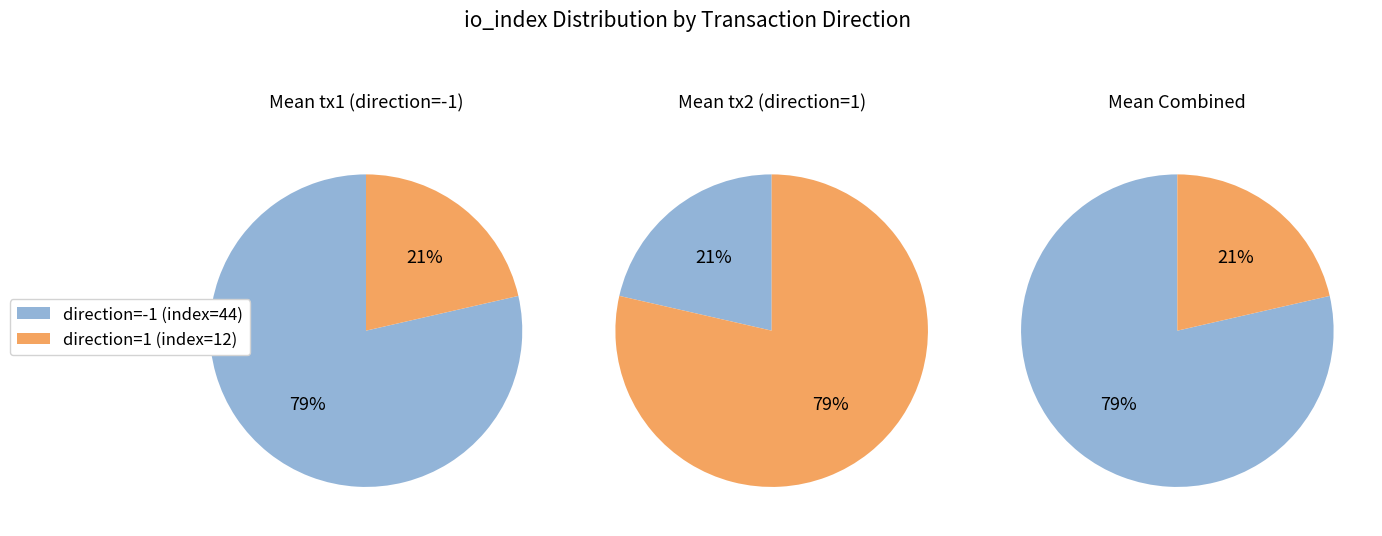

What is the largest slice in the pie chart?

io_index=44